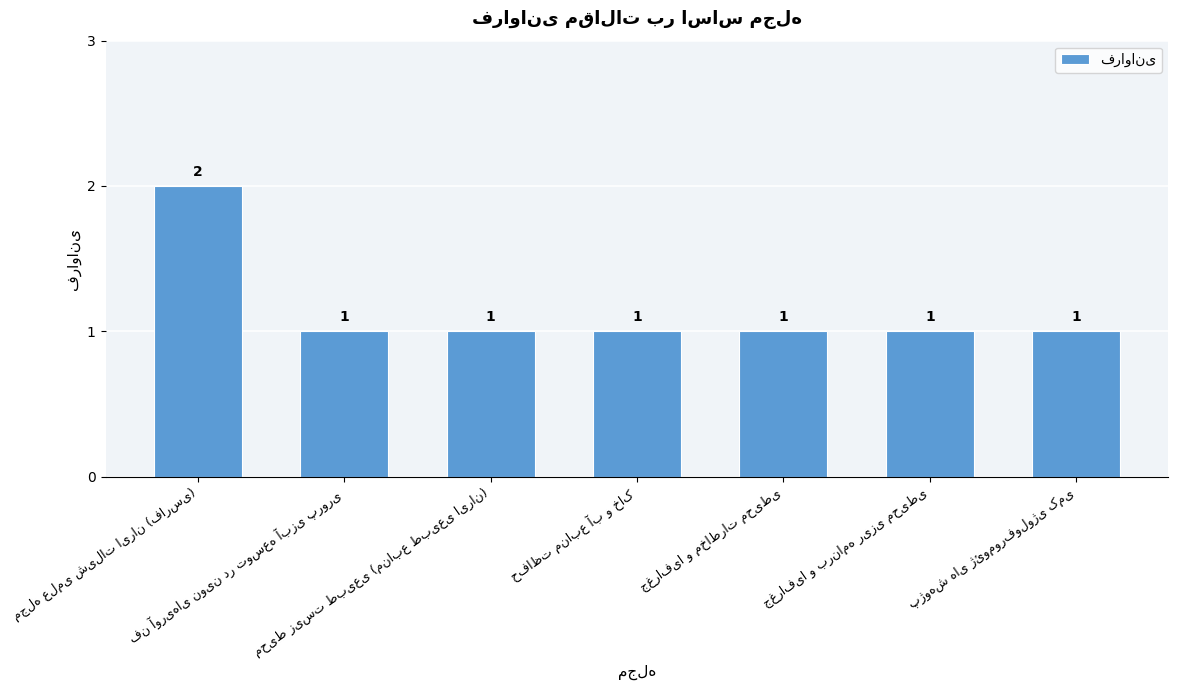

Count the values in the range 1 to 2.

7